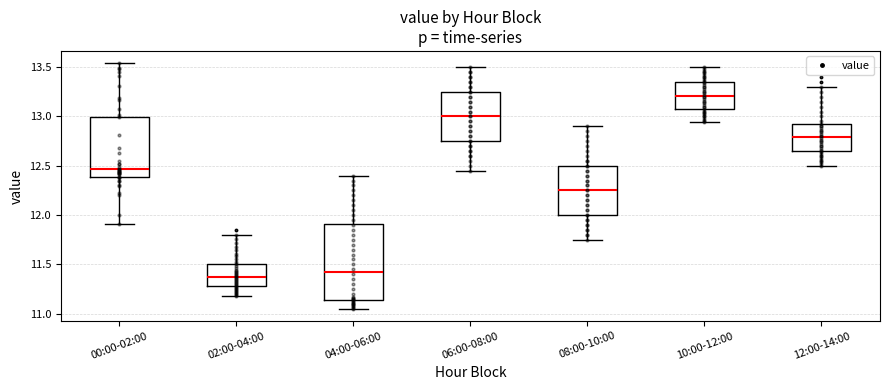

Where is the lower edge of the box for 00:00-02:00 on the y-axis? The values are not printed on the chart, so give them approximately, as read against the axis.

12.40